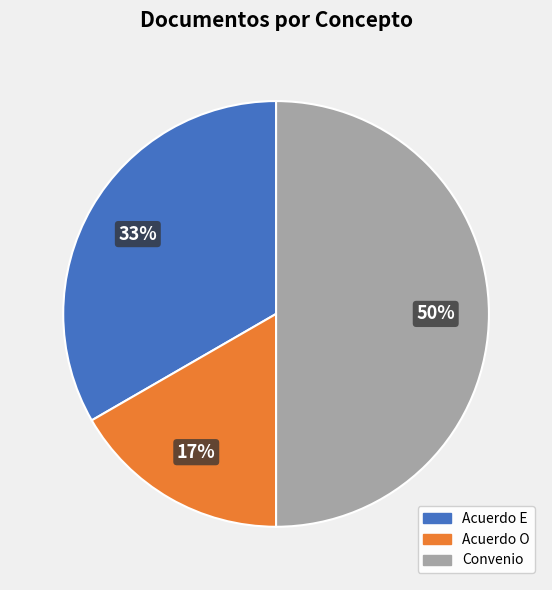

What percentage is the Acuerdo E slice, to the nearest percent?

33%